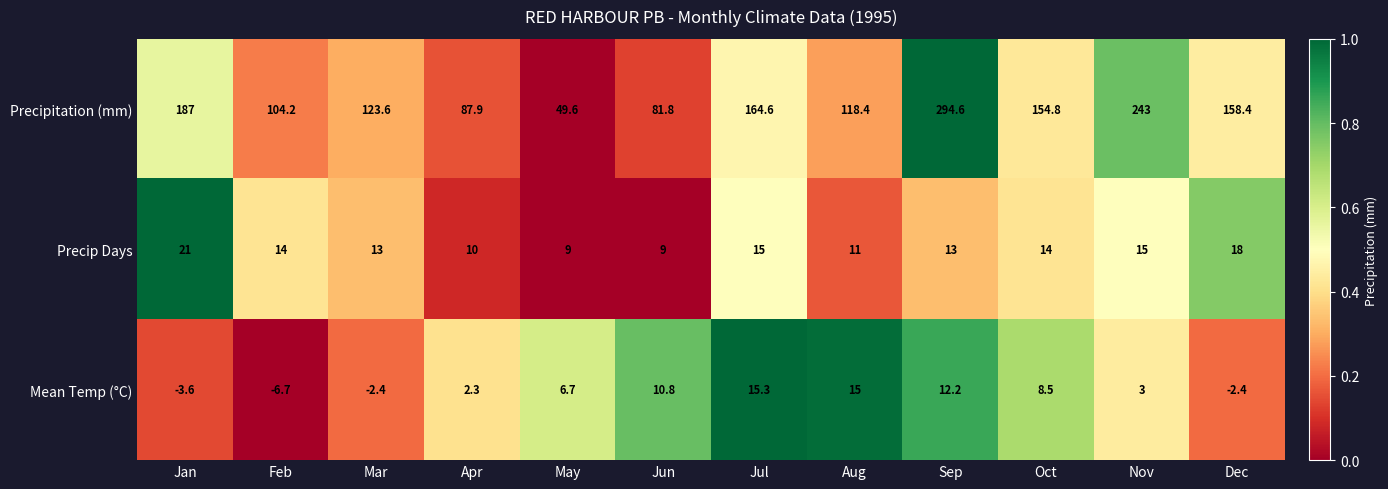

The value of Precipitation (mm) at May is 49.6. True or false?

True